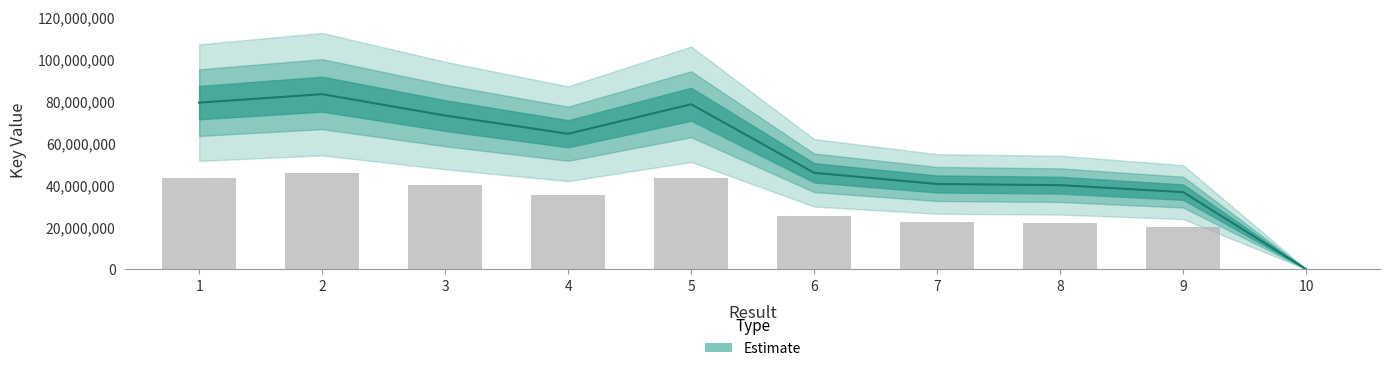

Where is the data nearest to the value 22945483?

7